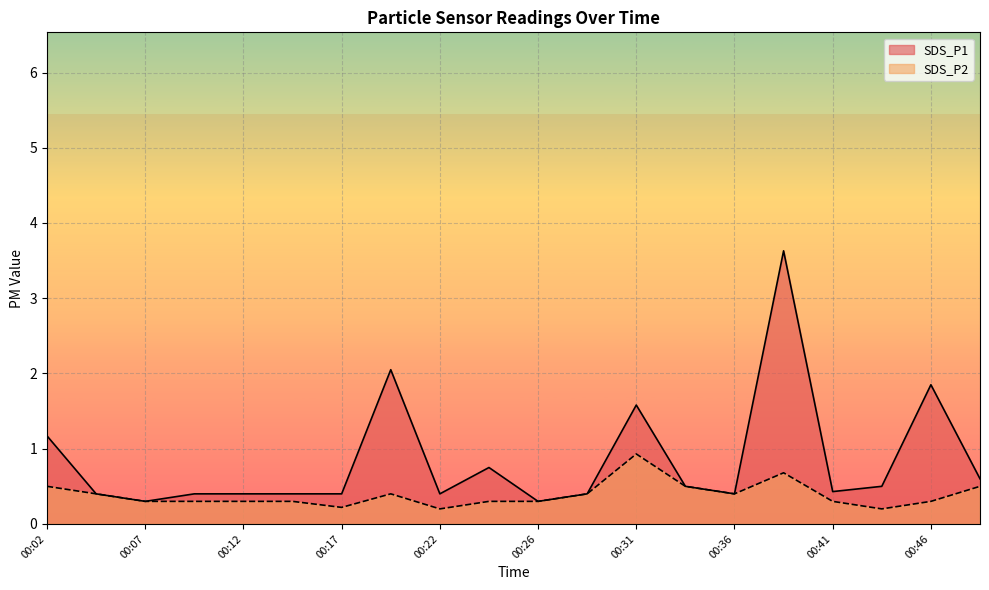

Which series has the largest range (max minus min)?

SDS_P1